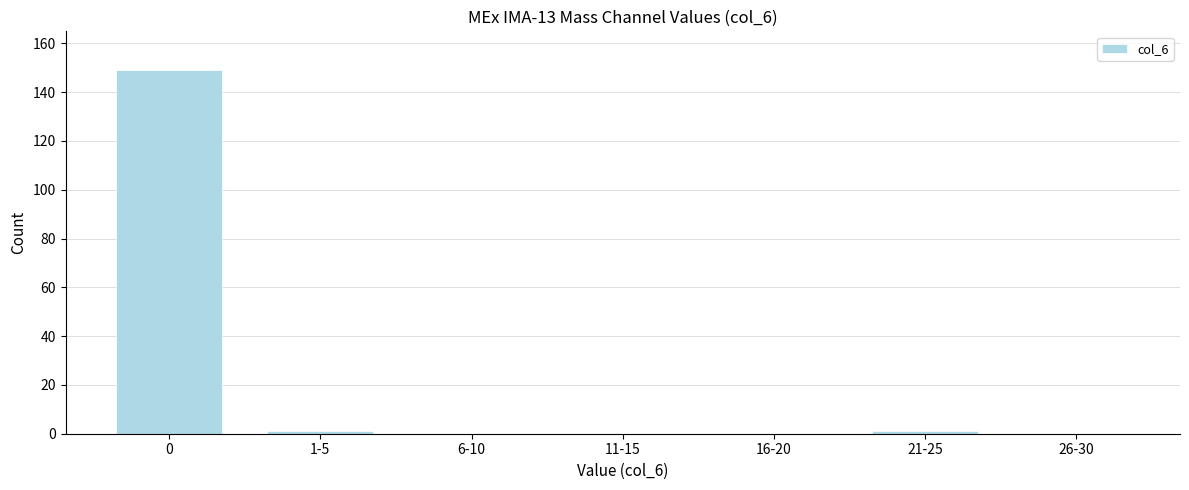

Reading left to right, extract all data points from this chart.

0=149	1-5=1	6-10=0	11-15=0	16-20=0	21-25=1	26-30=0